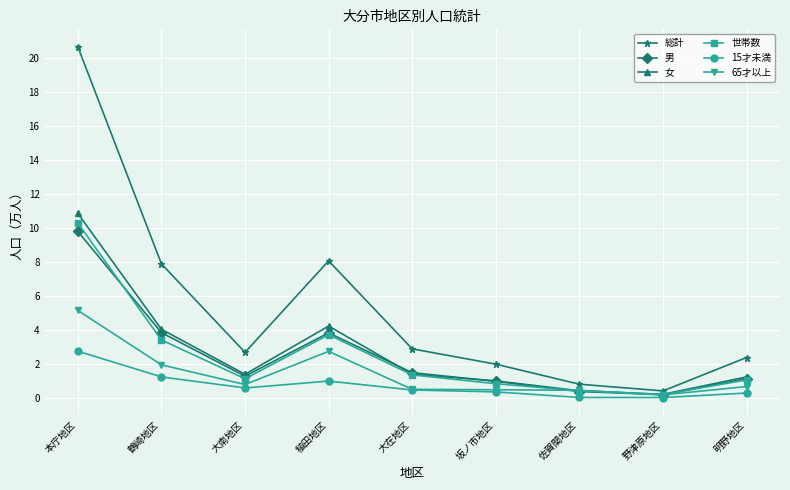

Which series changed the most between 鶴崎地区 and 野津原地区?

総計